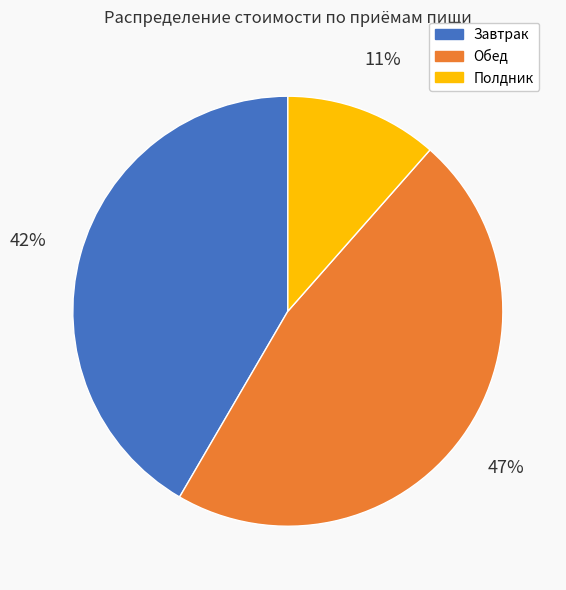

What is the largest slice in the pie chart?

Обед